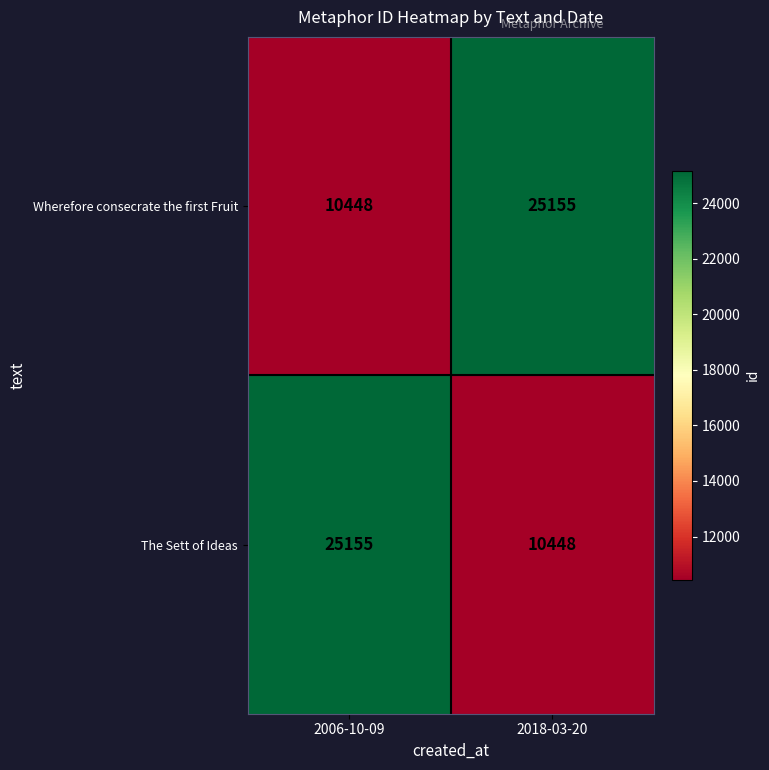

At how many categories does at least one series exceed 22630?

2